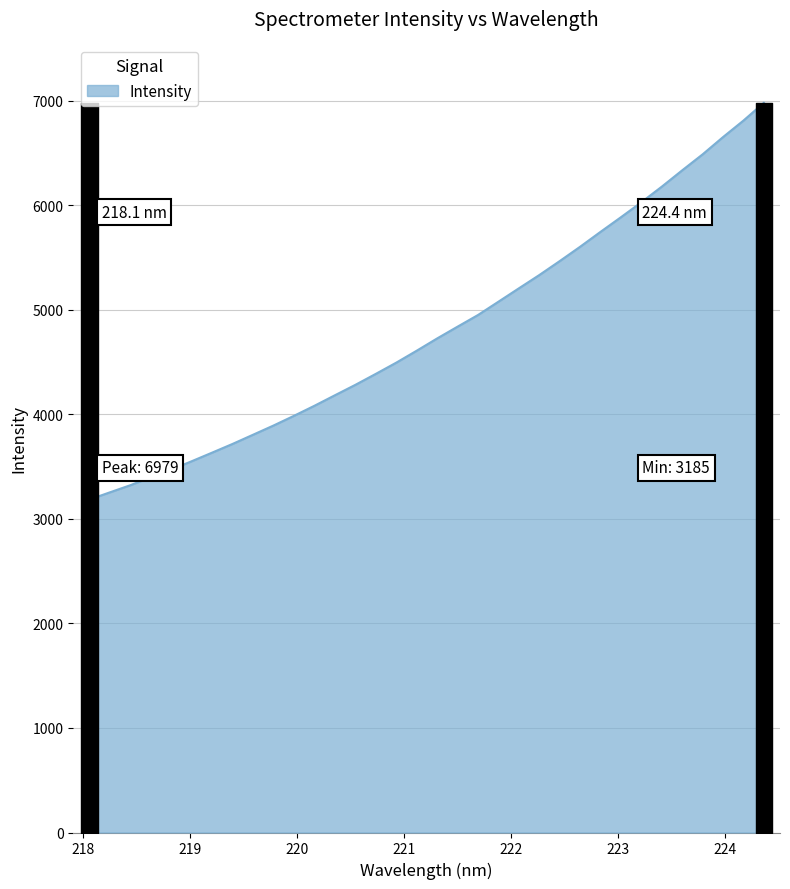

What is the minimum value shown in the chart?

3185.0